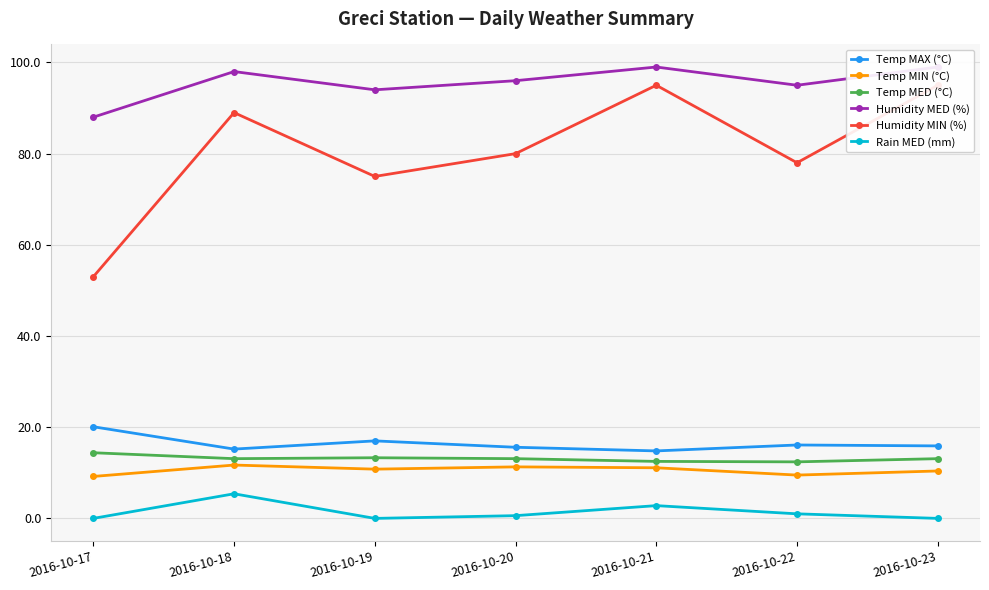

True or false: Temp MAX (°C) has a value of 23.5 at 2016-10-19.

False